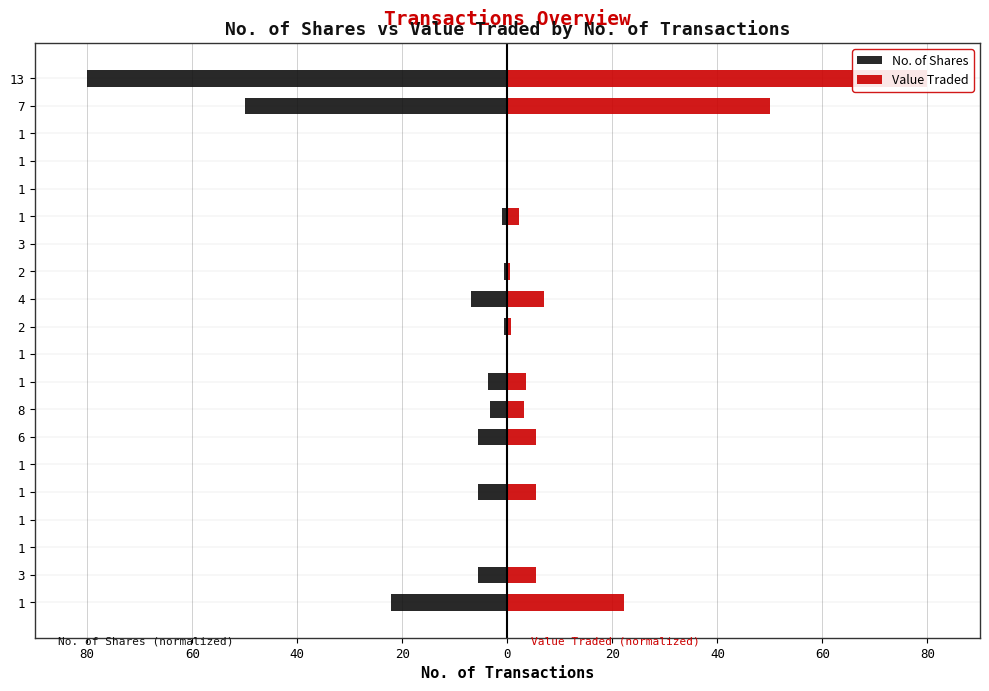

Where does the Value Traded series first go above 2?

1